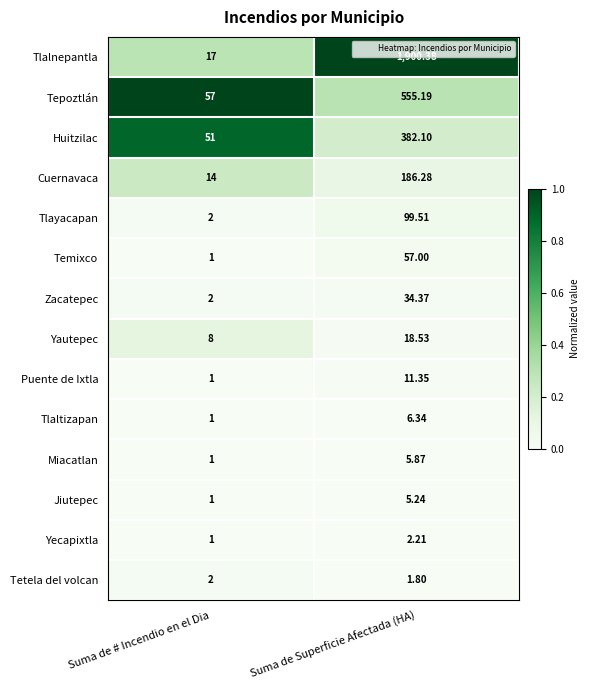

Which series has the widest spread of values?

Tlalnepantla